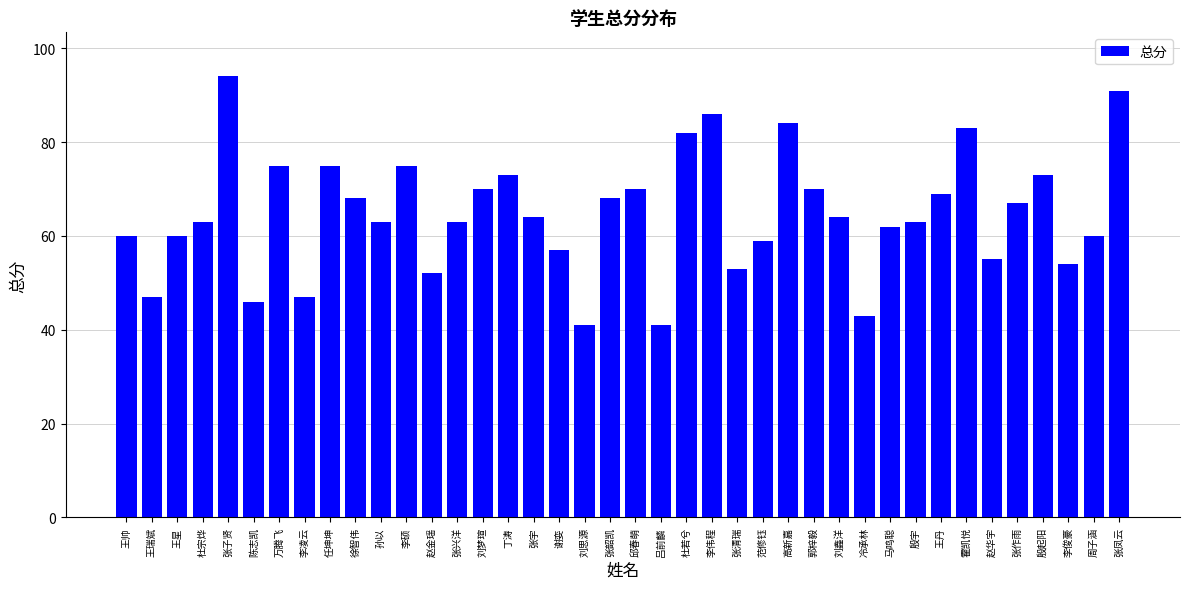

Where is the data nearest to the value 67?

张作雨